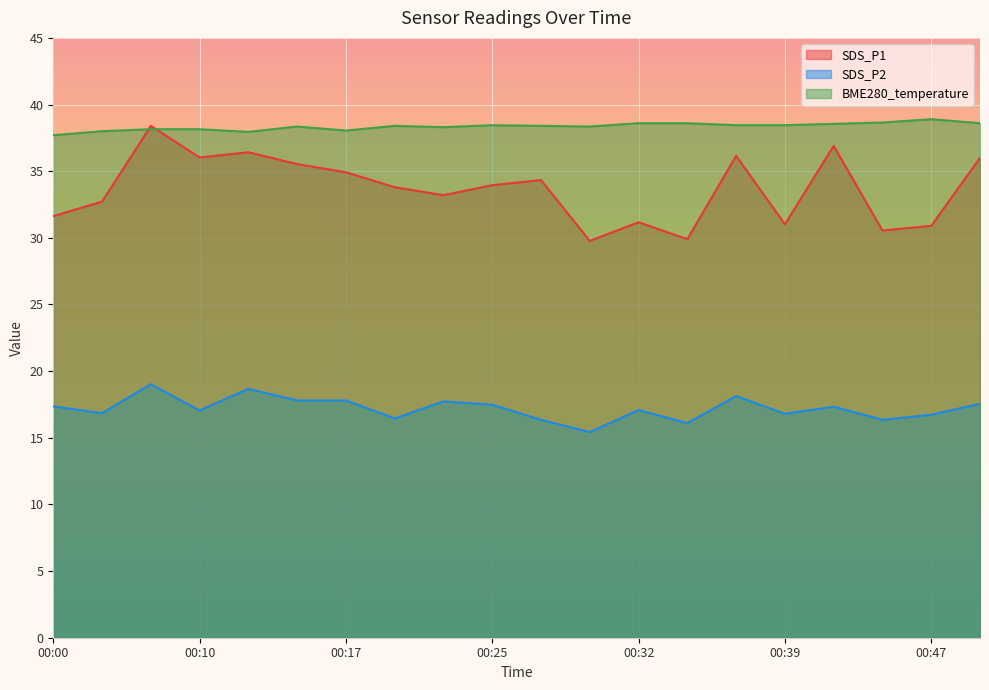

True or false: SDS_P2 and SDS_P1 cross at least once.

False